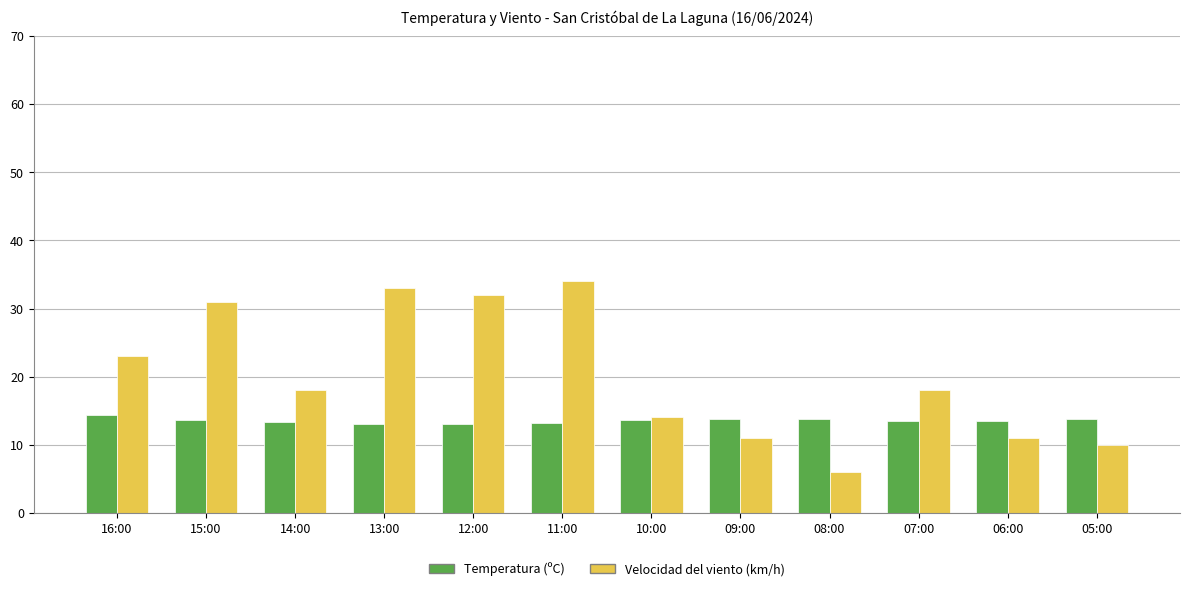

How many data points does each series have?

12